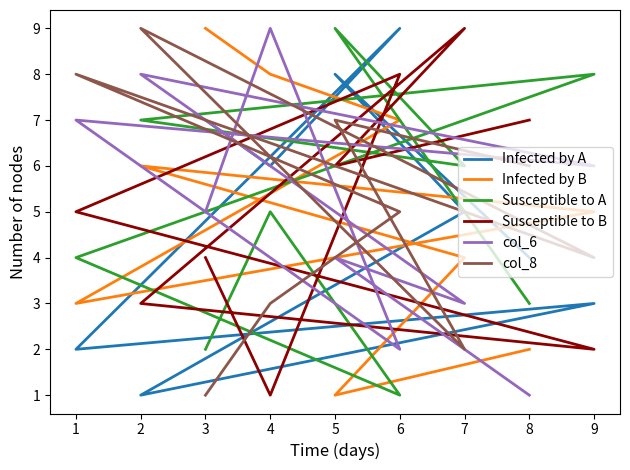

Which series has the widest spread of values?

Infected by A